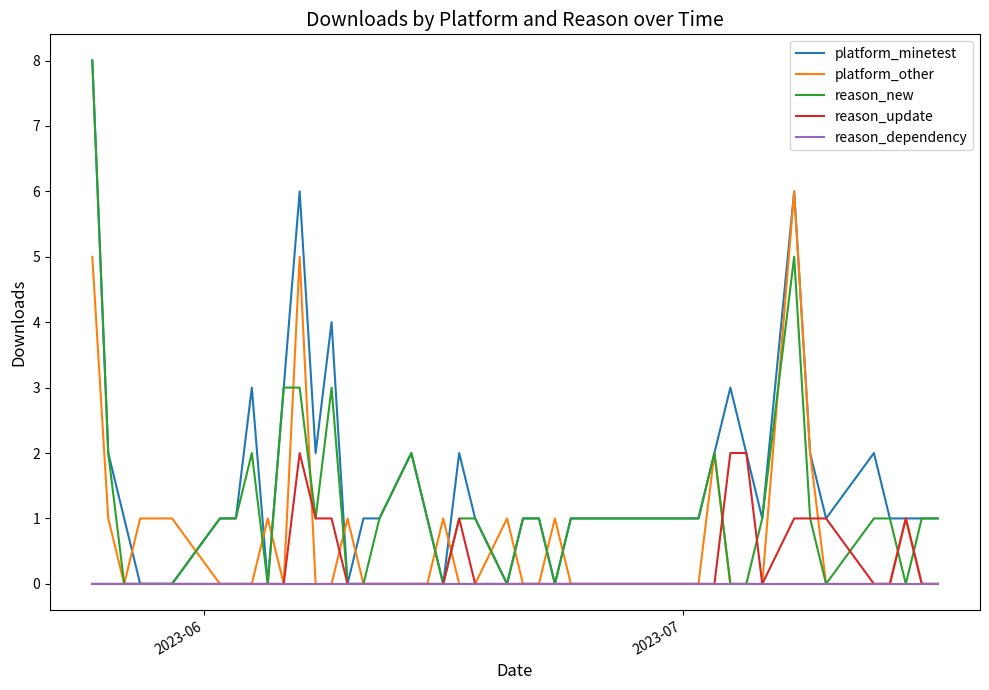

Rank the series by their average value, from lowest to highest.

reason_dependency, reason_update, platform_other, reason_new, platform_minetest